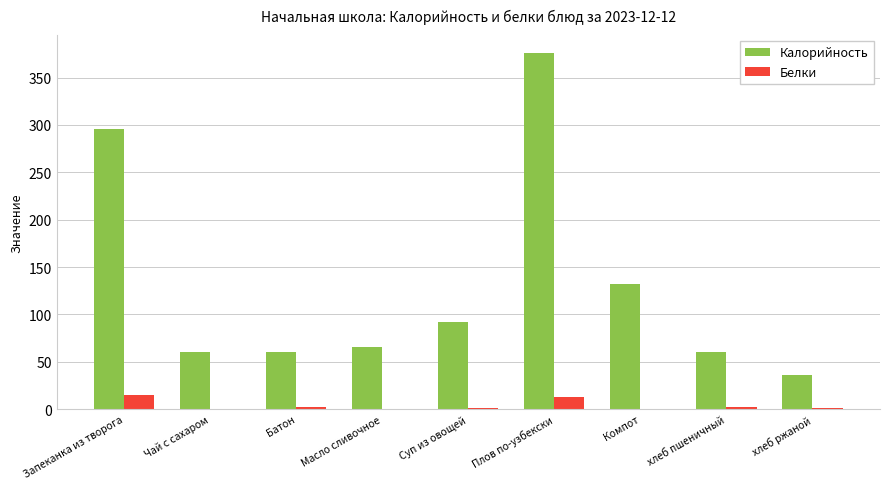

What is the greatest value displayed?

376